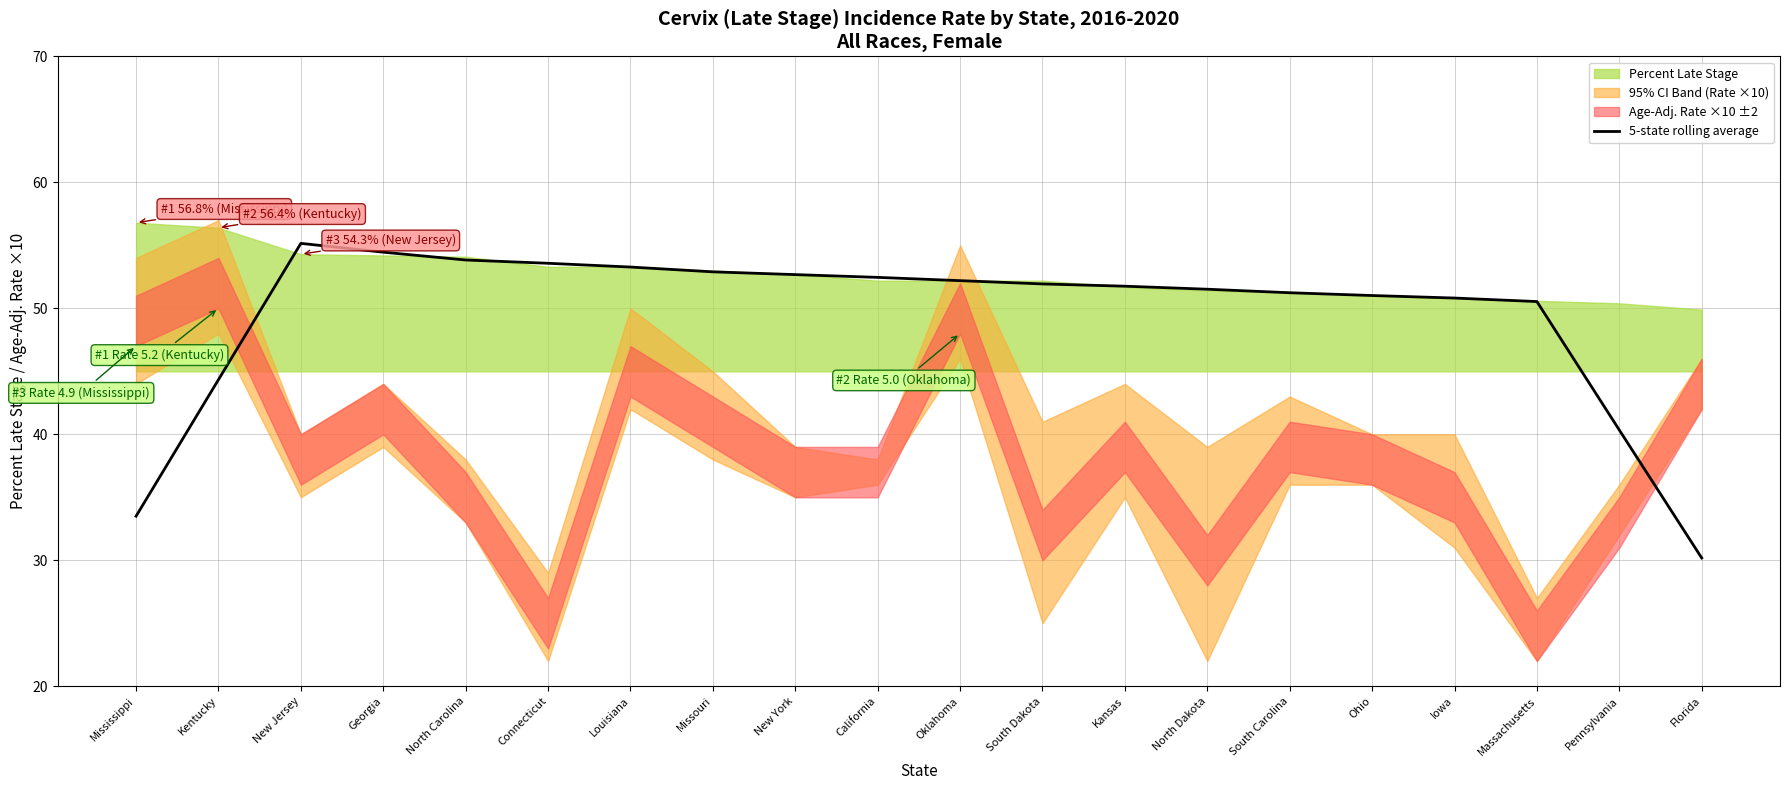

The 5-state rolling average series shows 54.5 at Georgia. True or false?

True